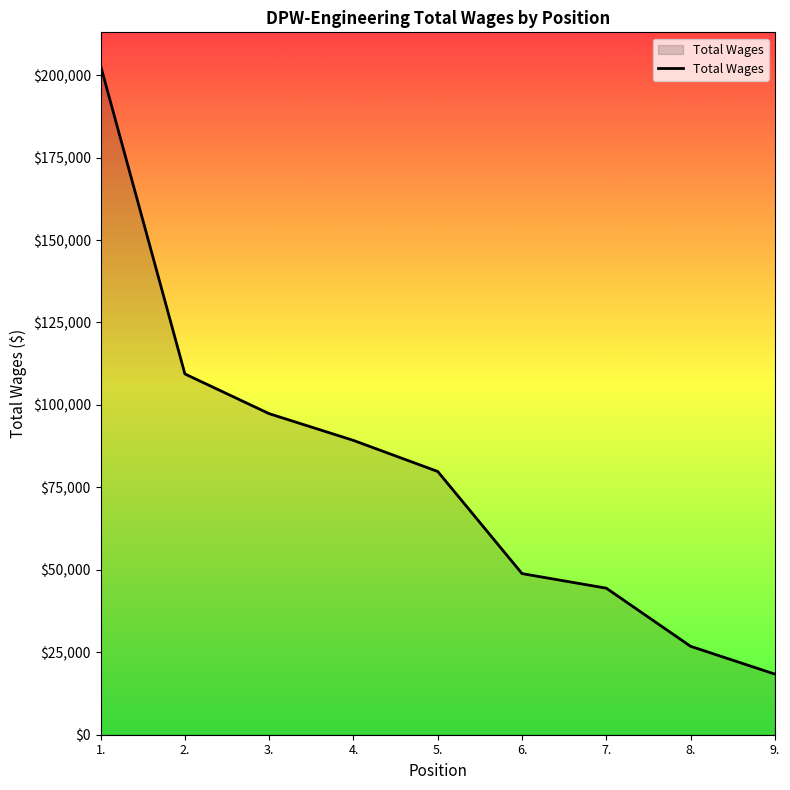

Reading right to left, transcribe all the data shown in this chart.

18379	26809	44436	48853	79819	89240	97346	109395	202838